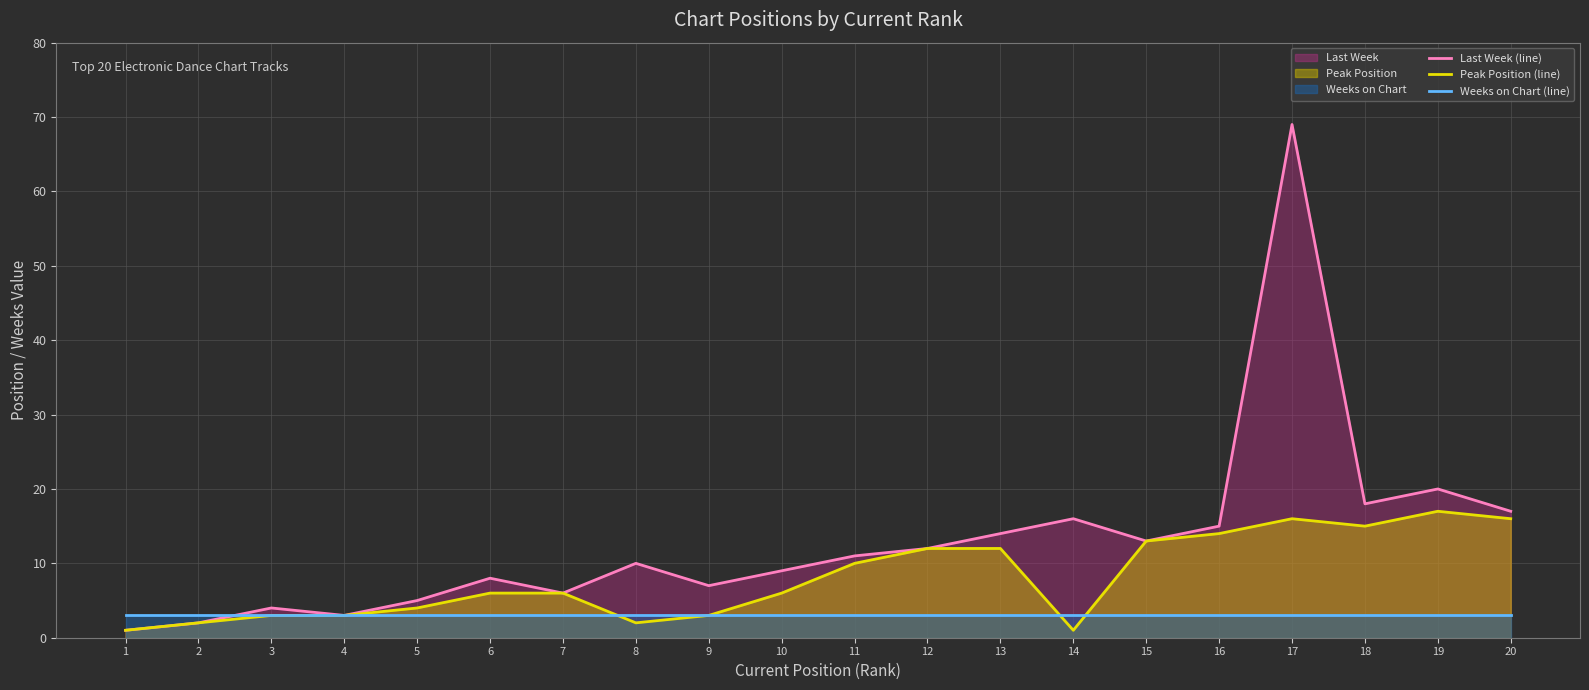

List the series in order of their peak value, highest first.

Last Week (line), Peak Position (line), Weeks on Chart (line)